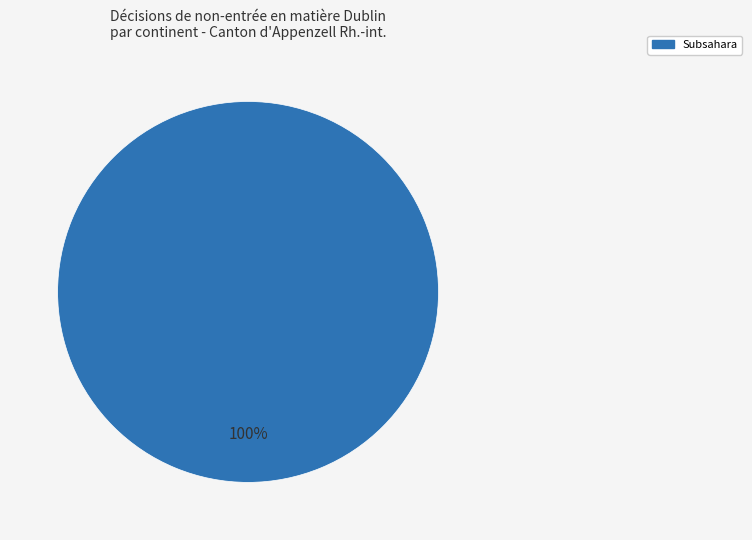

Is there any slice that represents more than half of the pie?

Yes